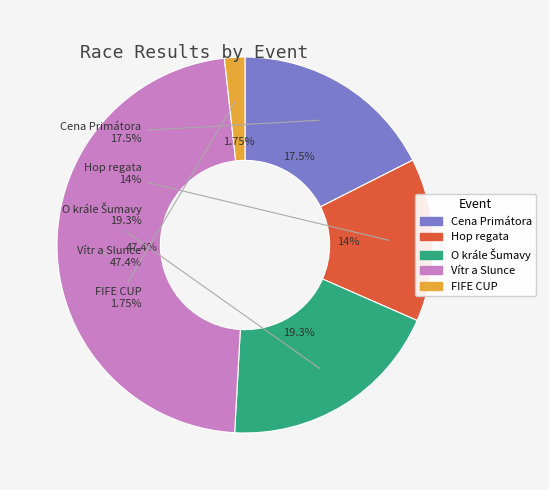

How many slices are in this pie chart?

5